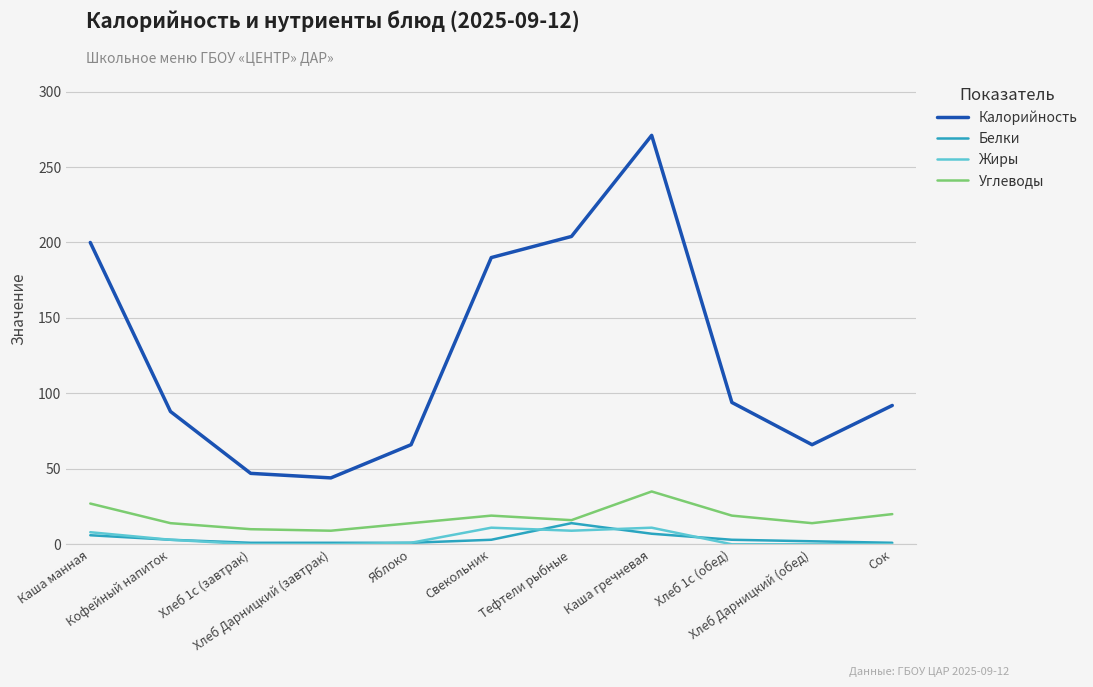

How many series are shown in this chart?

4